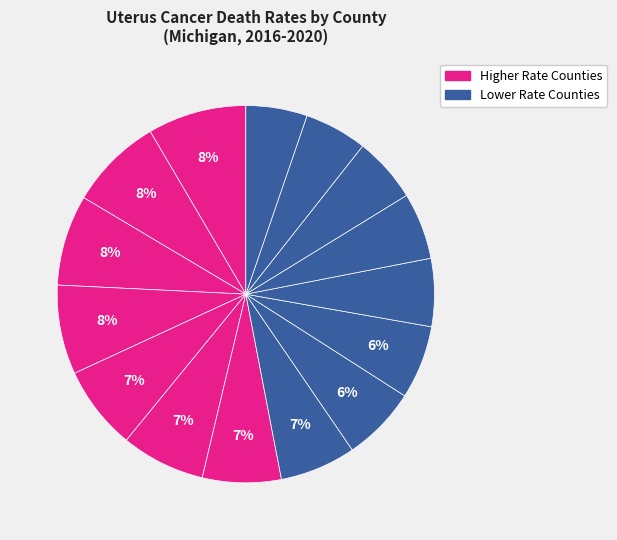

How many slices are in this pie chart?

15